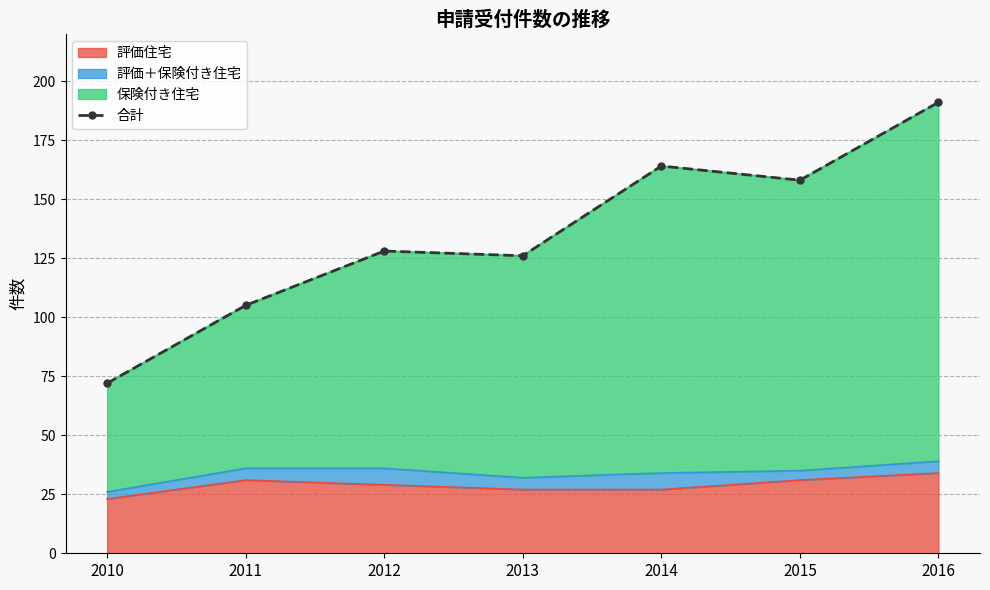

How many interior local valleys (lower than both neighbors) does the data have?

2